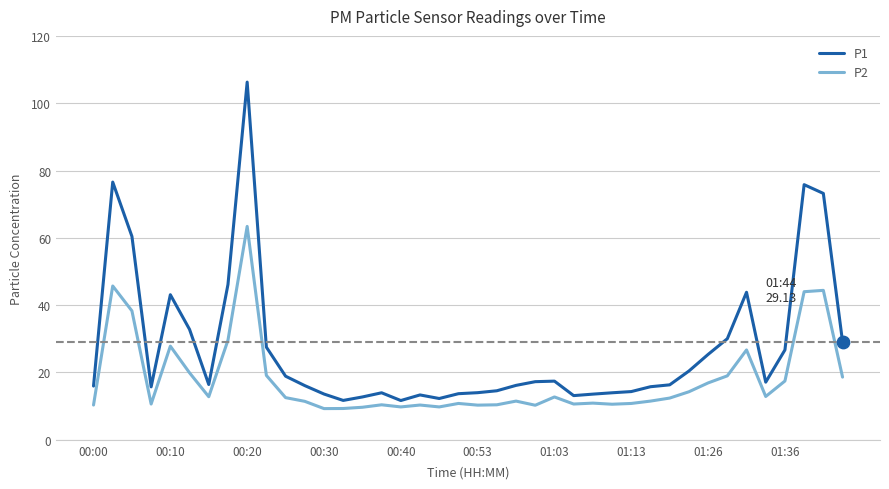

What are all the series names shown in the legend?

P1, P2